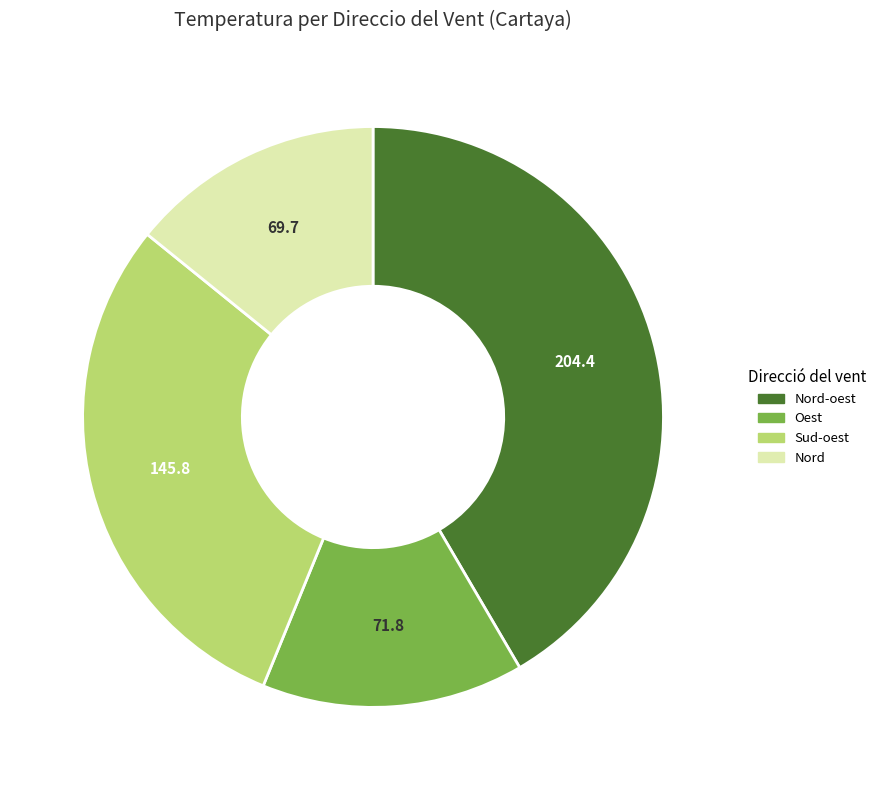

Is there any slice that represents more than half of the pie?

No